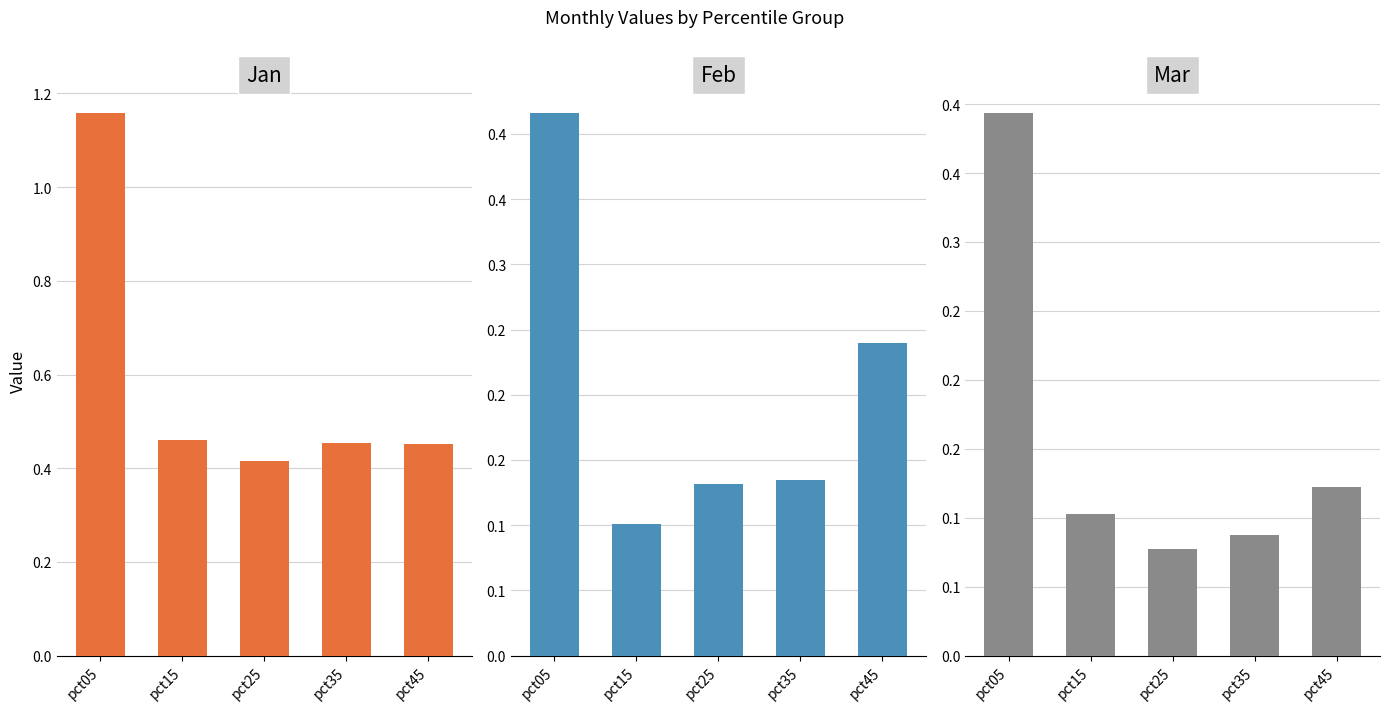

At which category does the chart reach its minimum across all series?

pct25